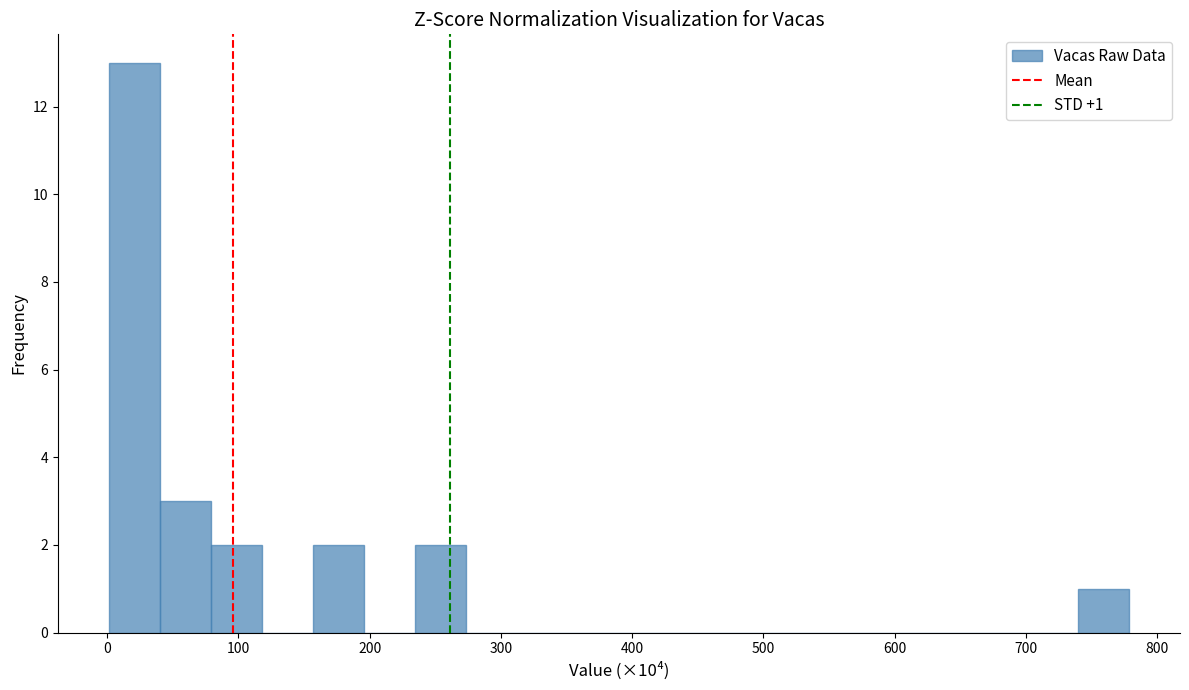

Read against the x-axis, roughly where is the centre of the tallest bar?

20